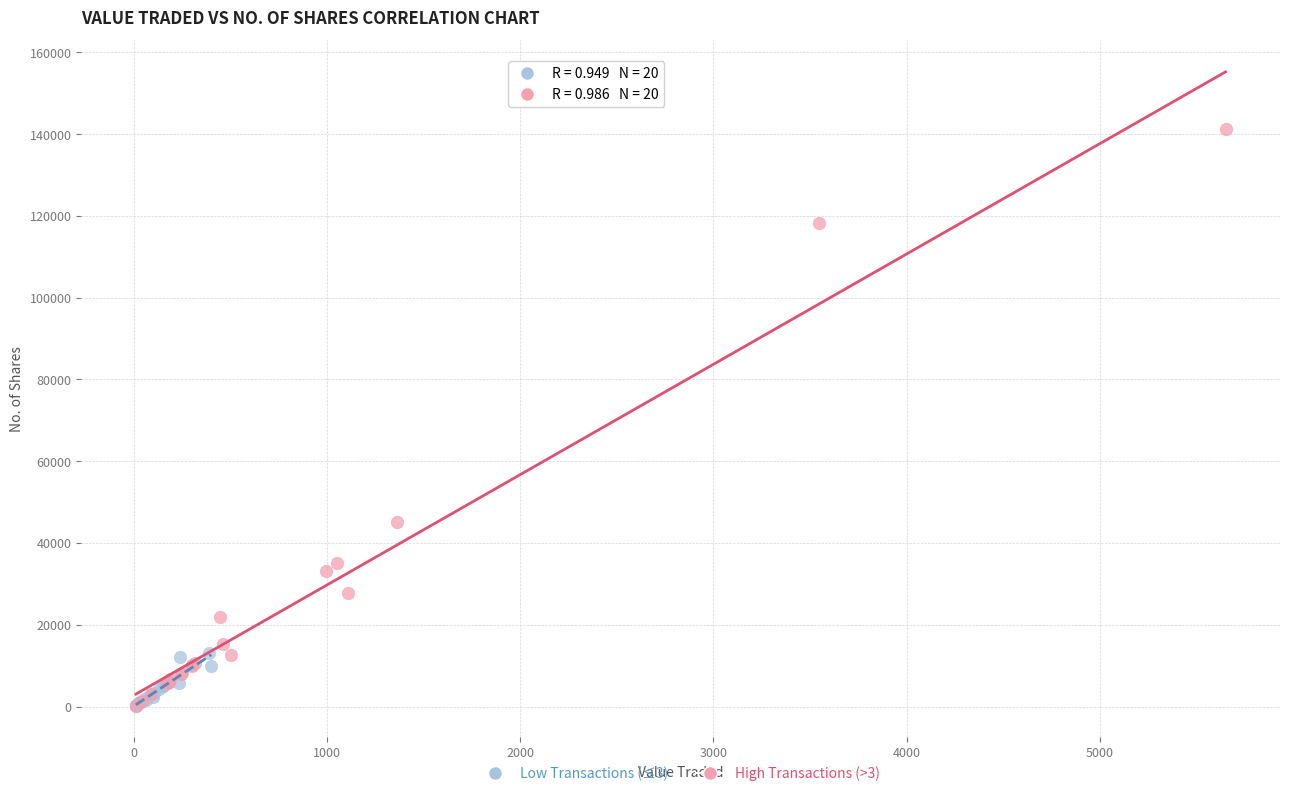

Which series reaches the maximum Y coordinate?

High Transactions (>3)